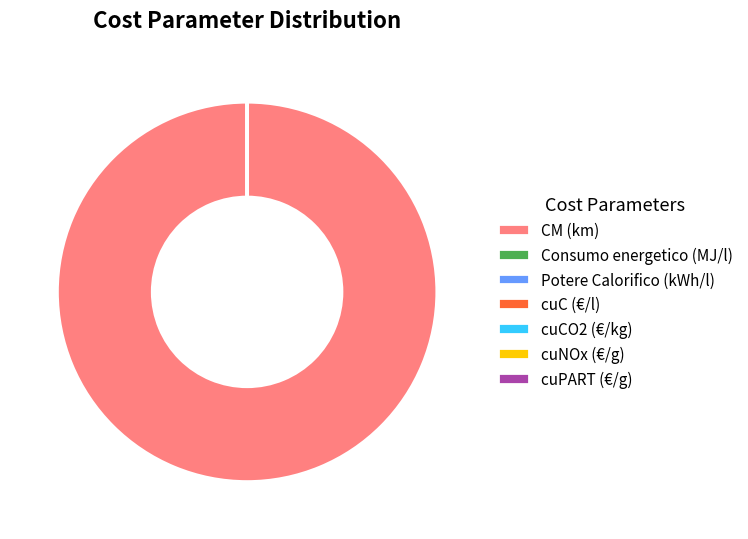

The CM (km) slice represents 92% of the pie. True or false?

False